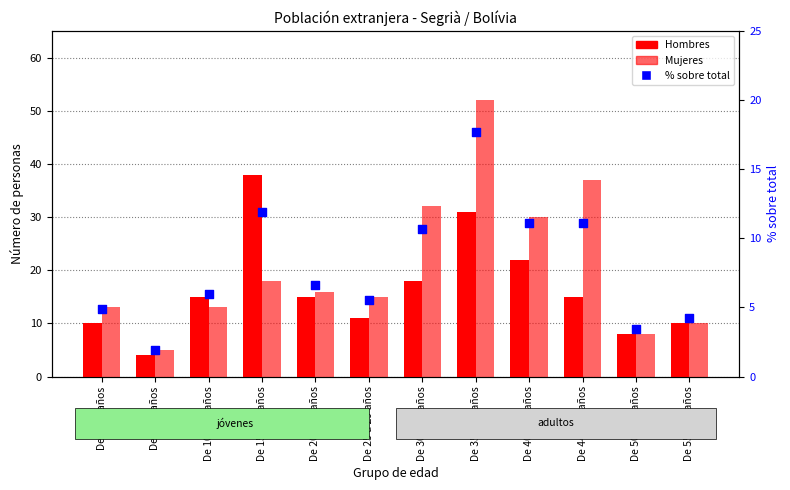

Is the value of Mujeres at De 44 a 49 años greater than the value of % sobre total at De 50 a 54 años?

Yes